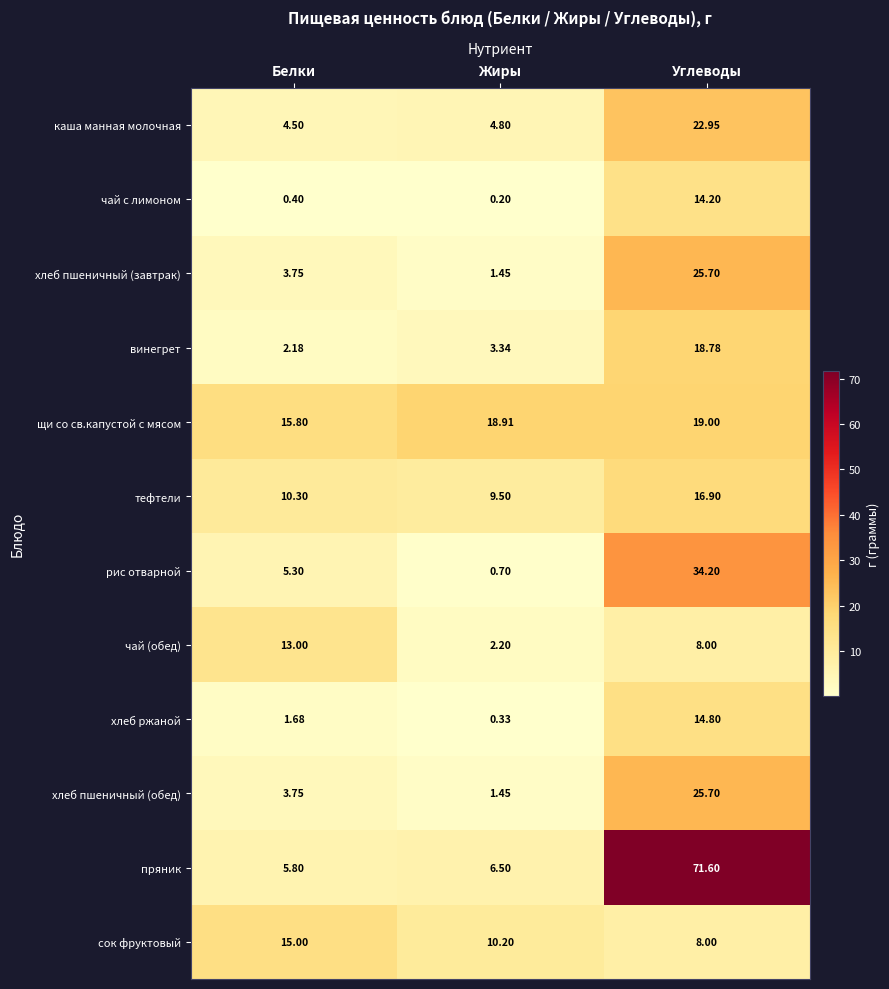

At which label does щи со св.капустой c мясом reach its minimum?

Белки